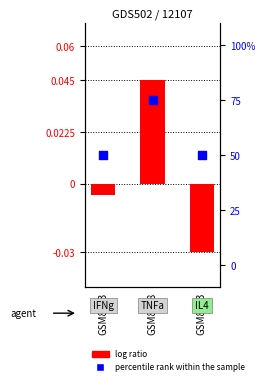

At how many categories does at least one series exceed 71?

1